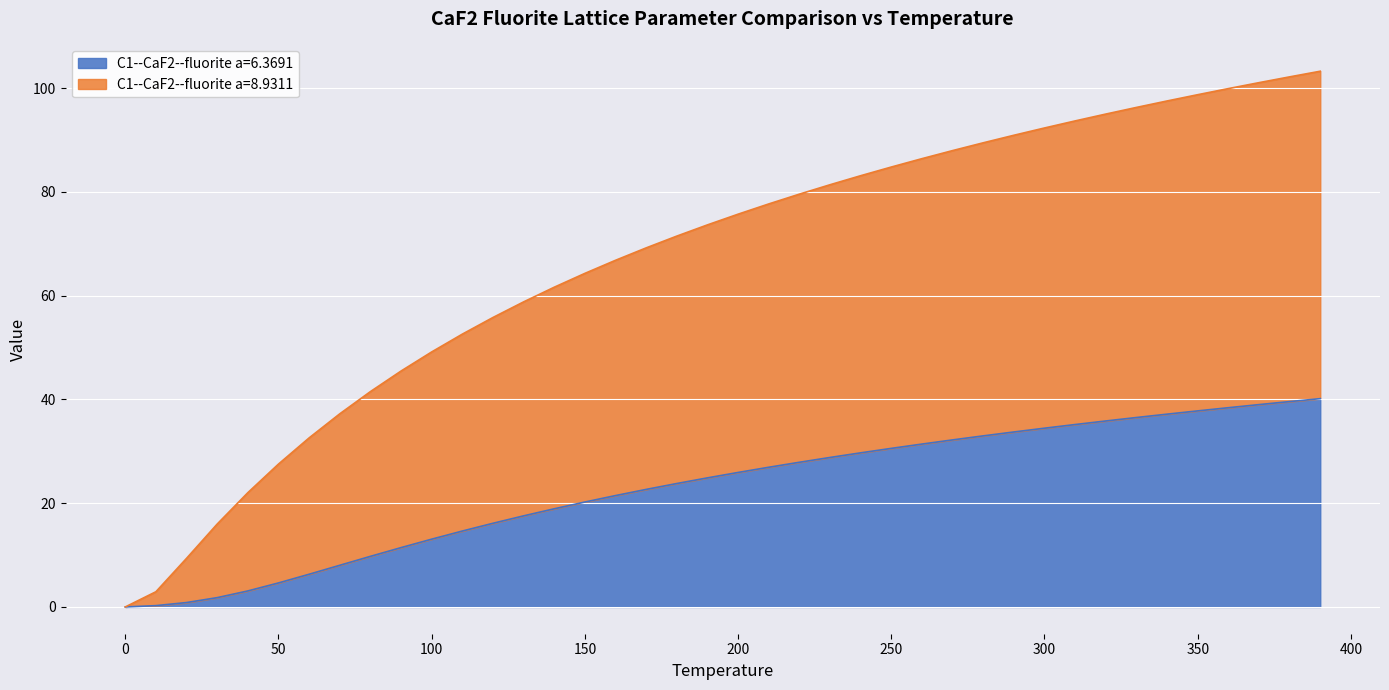

What is the difference between the maximum and minimum values in the C1--CaF2--fluorite a=6.3691 series?

40.1